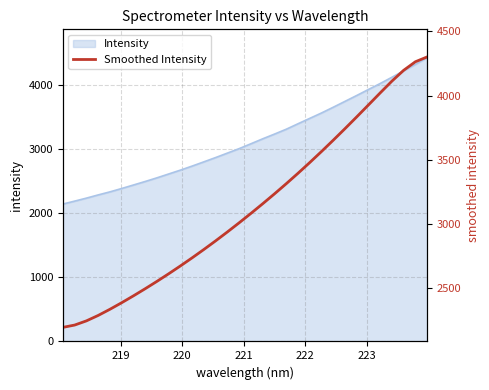

Is it true that the value at 25 is 6602.0?

False